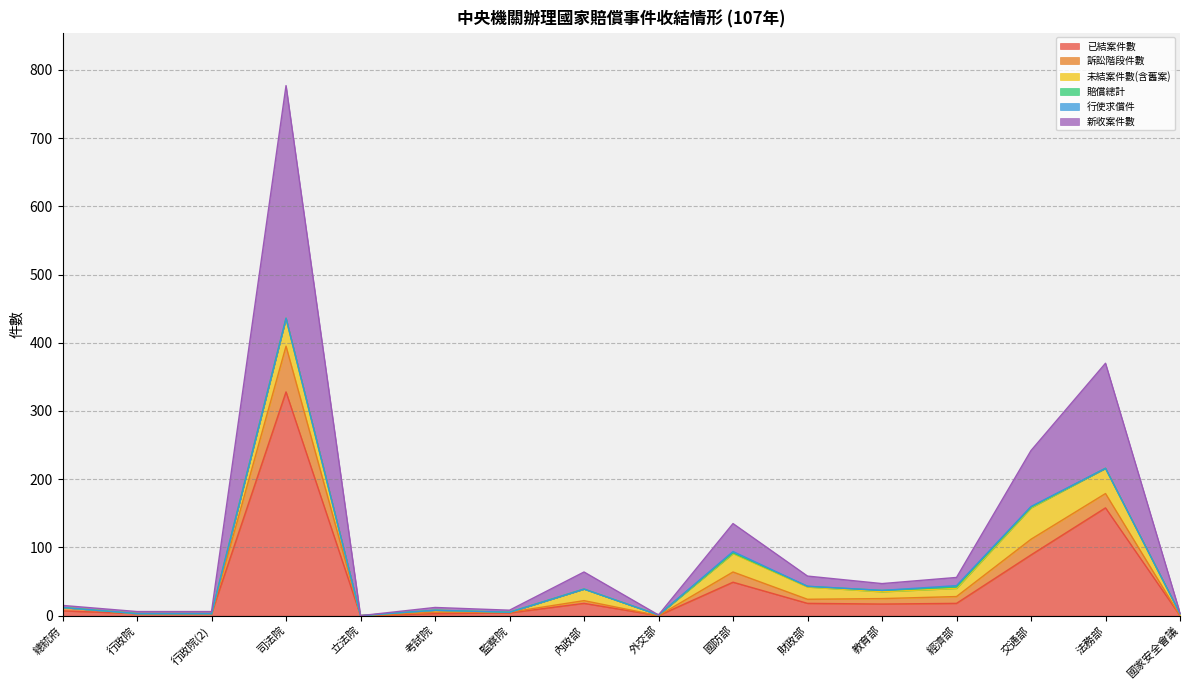

How many lines are shown in the chart?

6